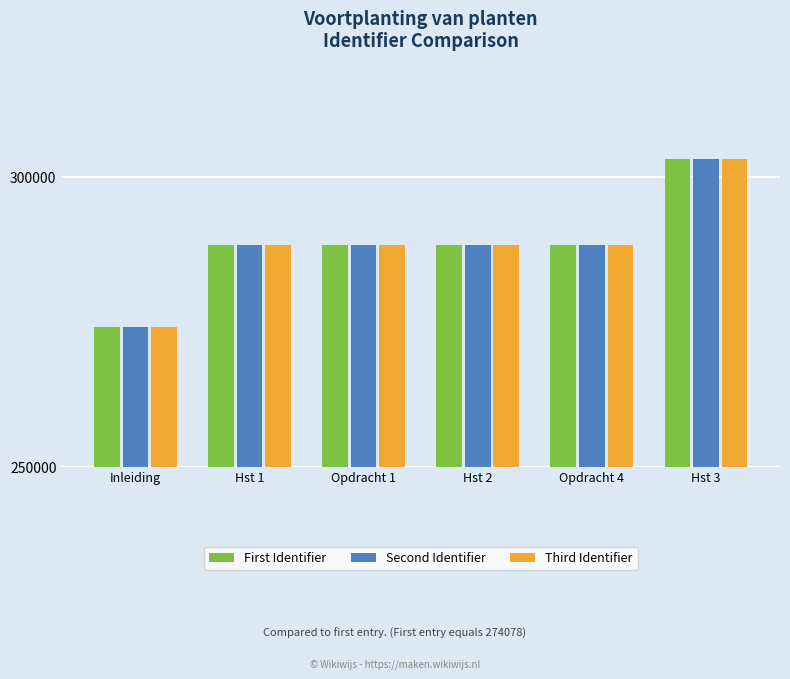

Count the number of data series in this chart.

3